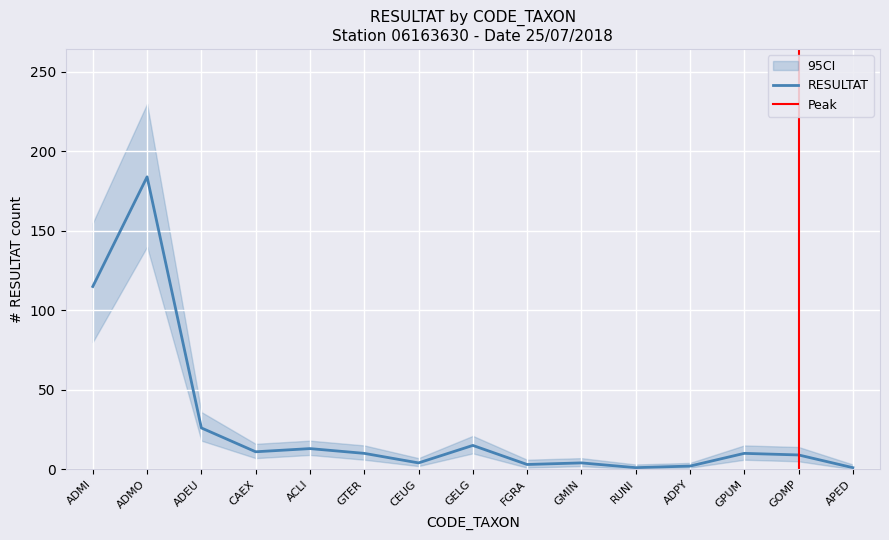

How many data points does each series have?

15